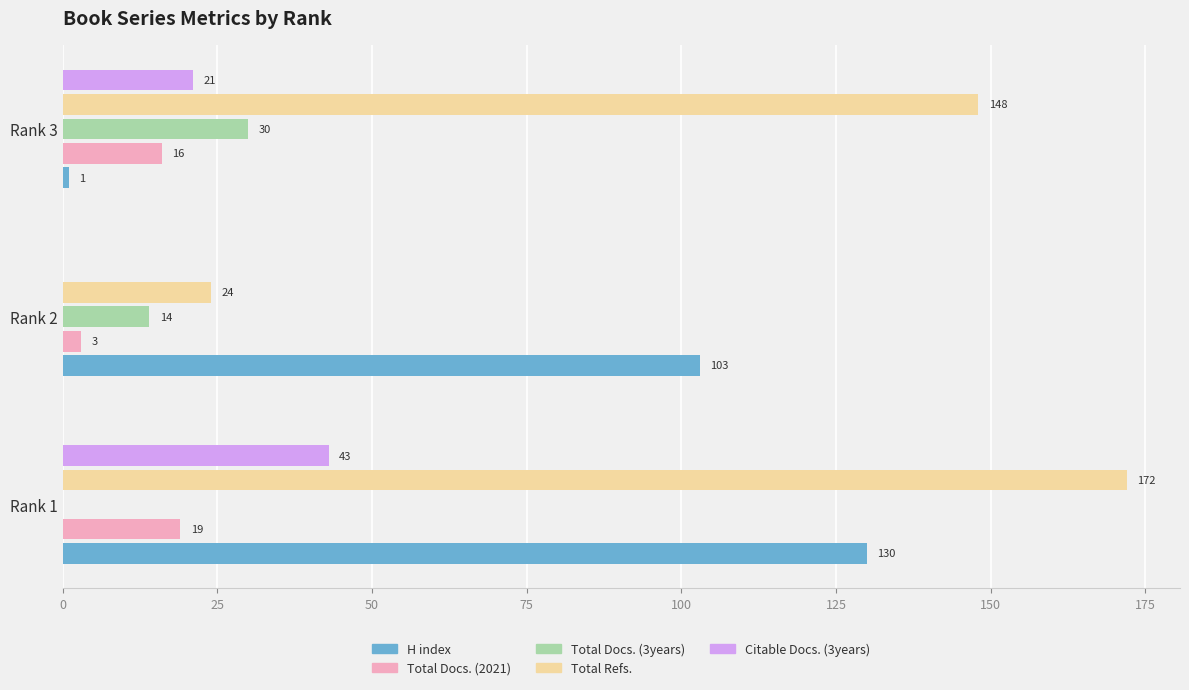

What is the sum of all Citable Docs. (3years) values?

64